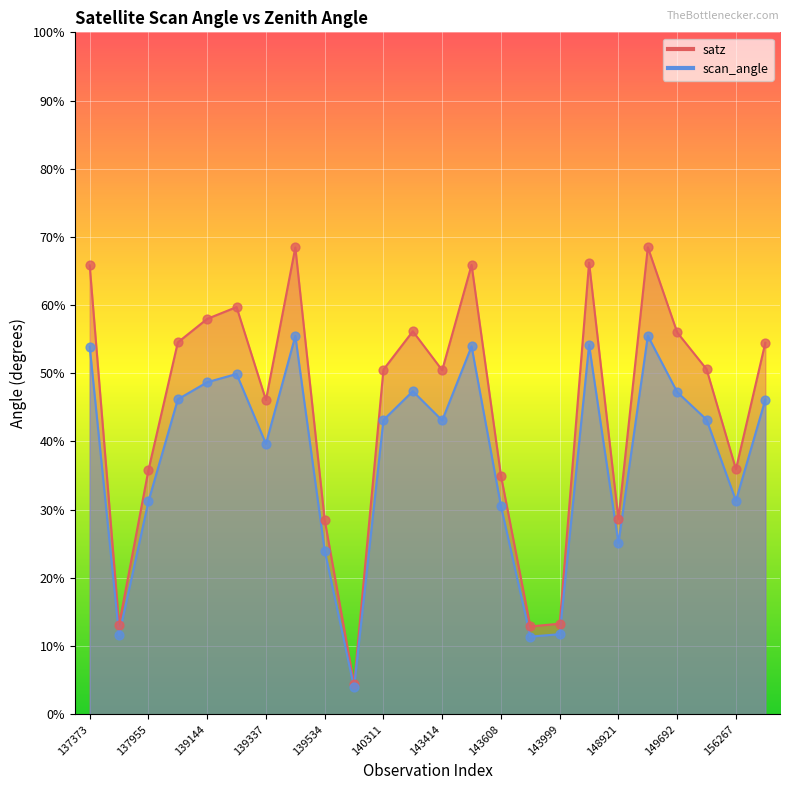

Which series has the largest total across all categories?

satz